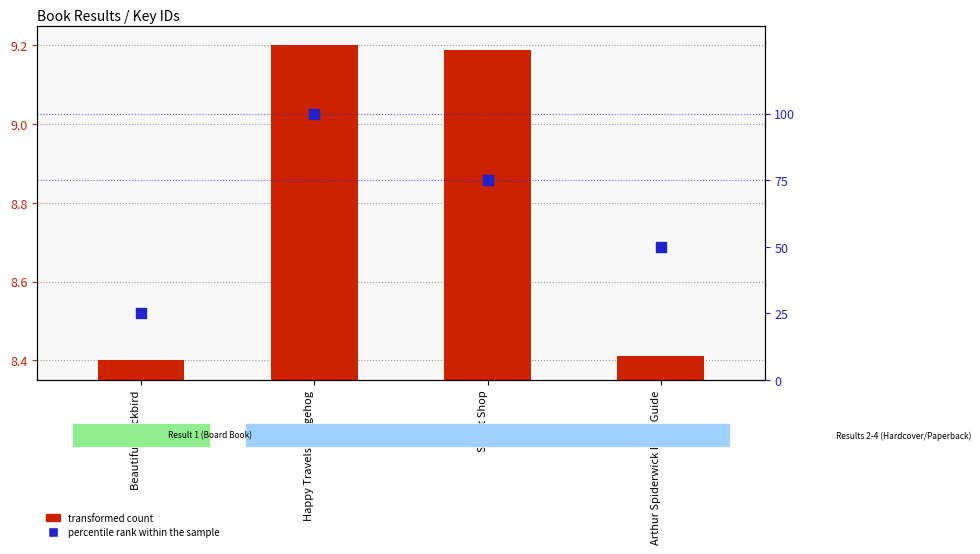

What is the total value across all series at Happy Travels Hedgehog?

109.2